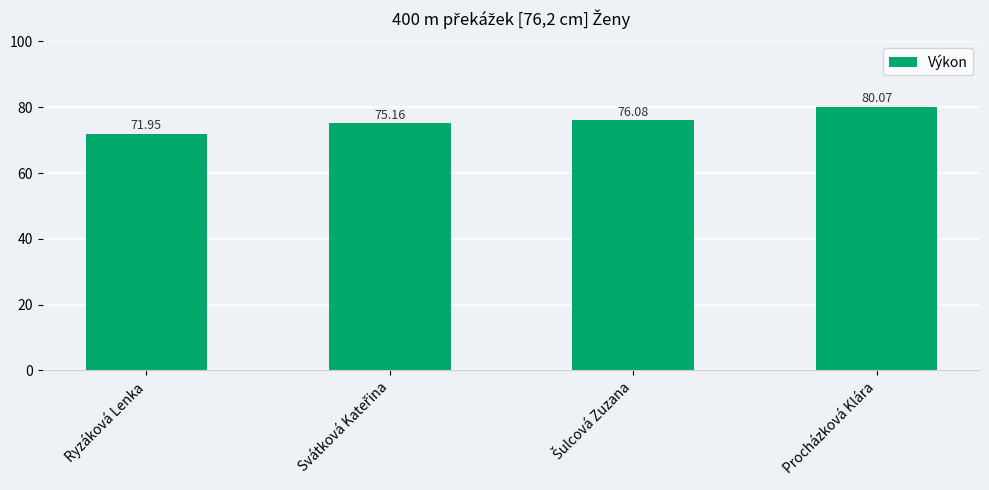

What is the label of the 1st bar from the left?

Ryzáková Lenka